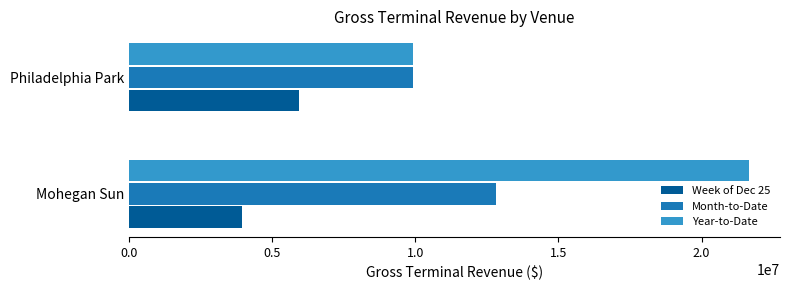

What is the sum of all Week of Dec 25 values?

9881457.2